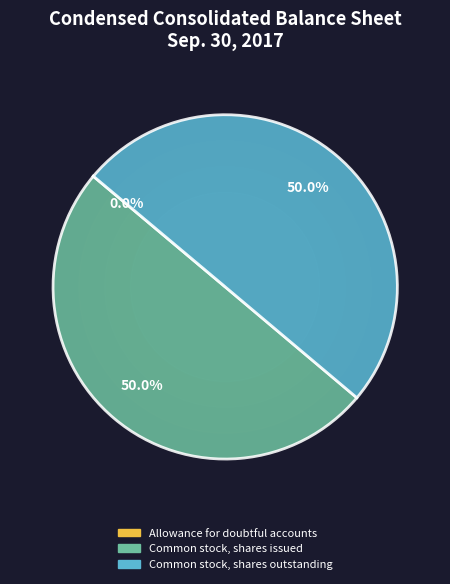

What percentage do Common stock, shares issued and Common stock, shares outstanding together represent?

100.0%